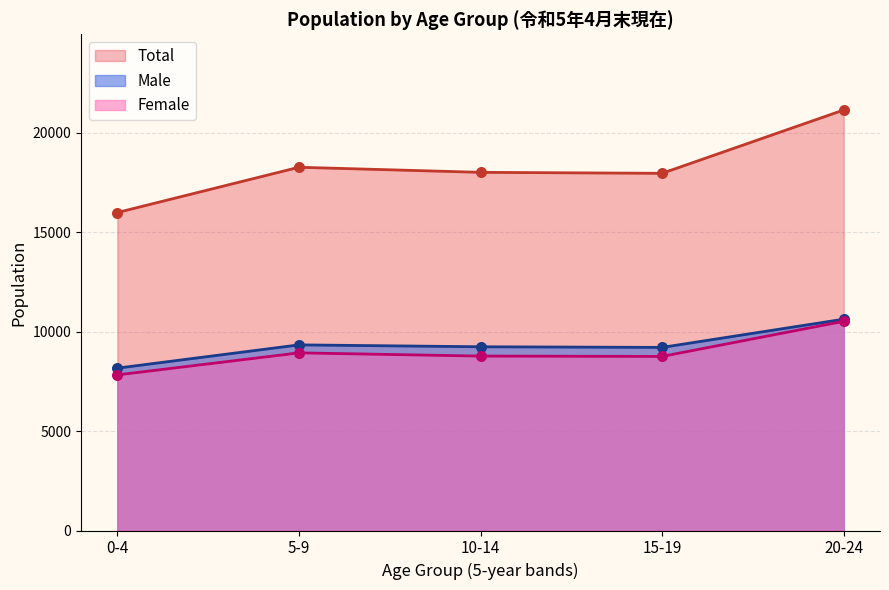

Which series has the largest total across all categories?

Total